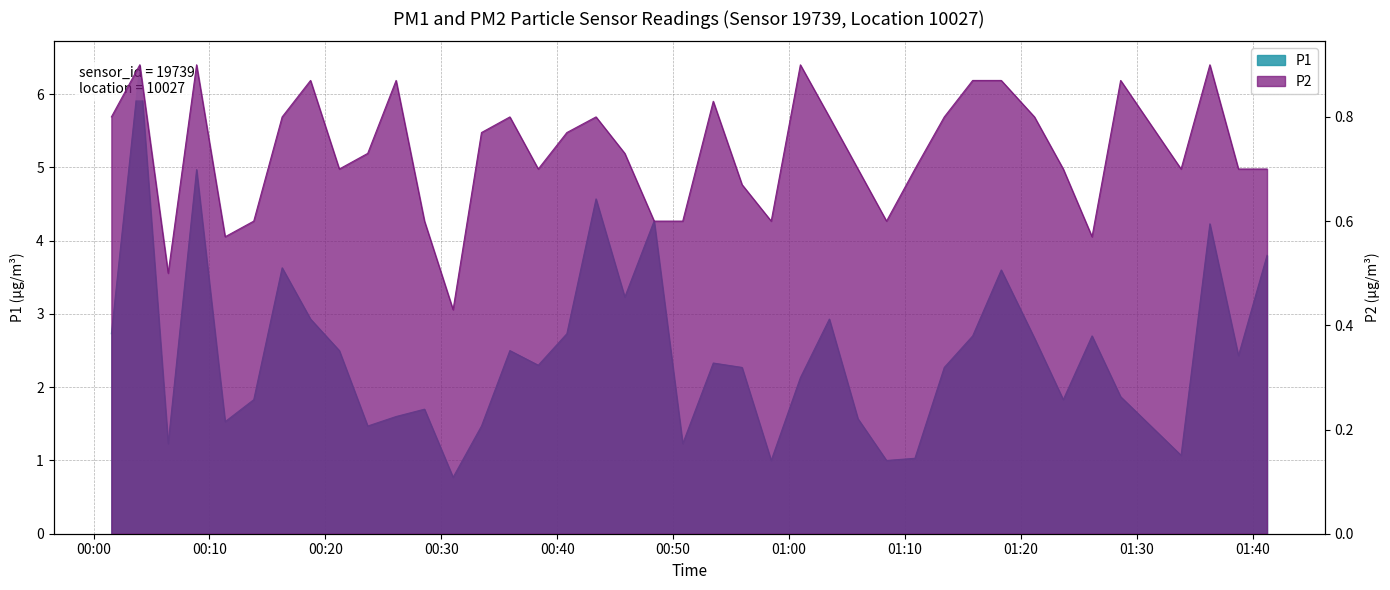

Does the chart have visible grid lines?

Yes